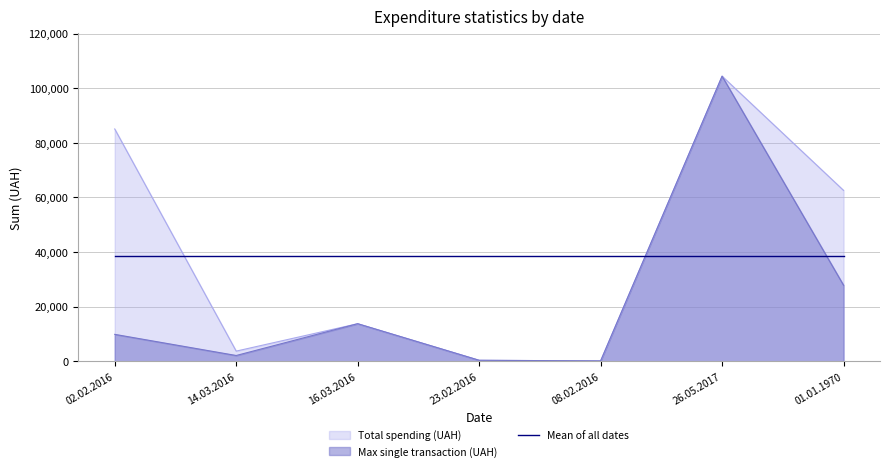

Which series has the largest range (max minus min)?

Total spending (UAH)